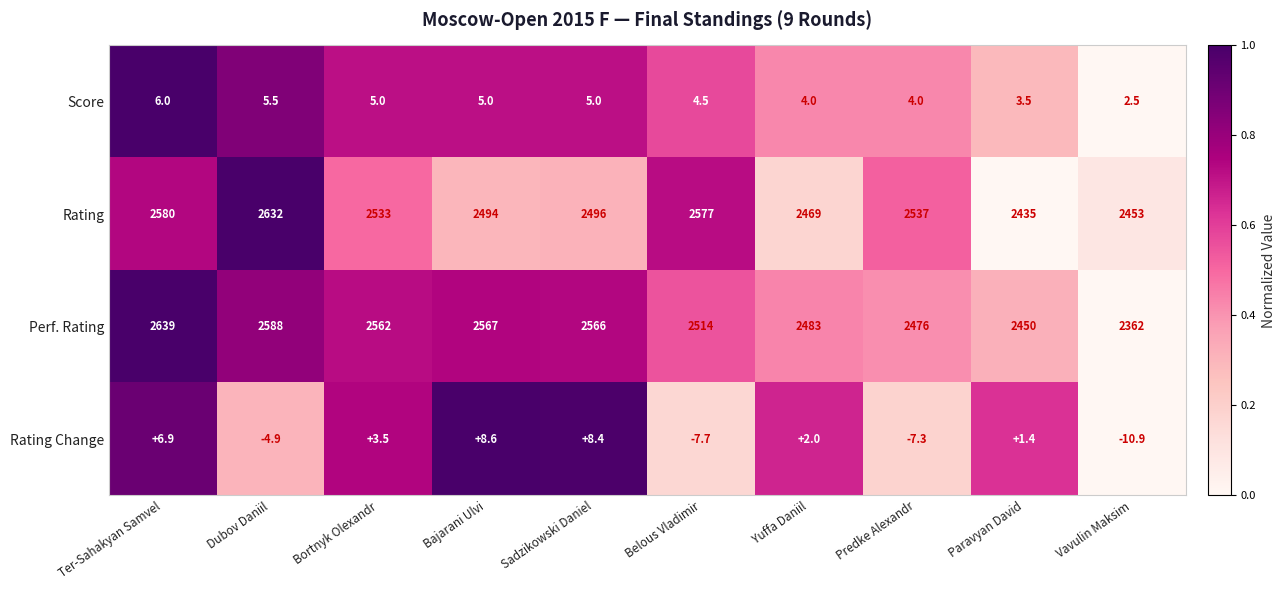

At which label does Score first exceed 5?

Ter-Sahakyan Samvel